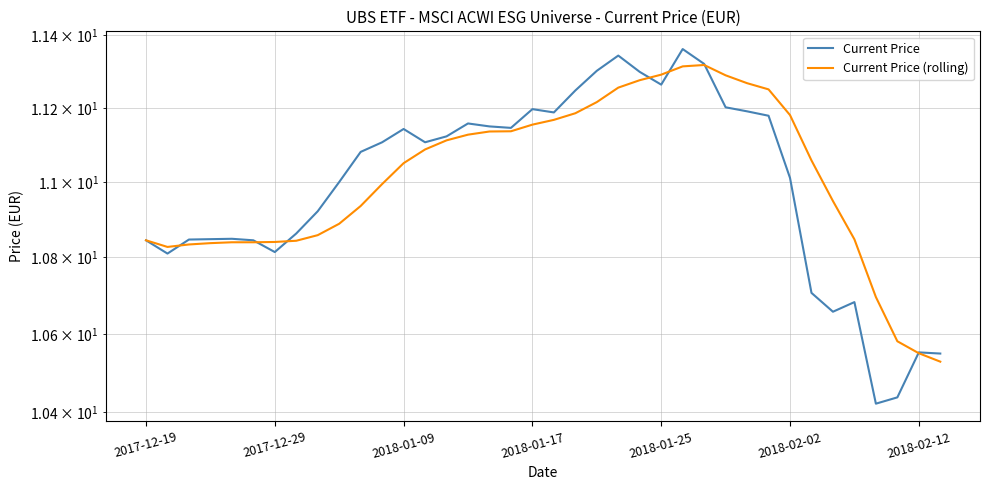

Is it true that Current Price (rolling) equals 14.5 at 35?

False